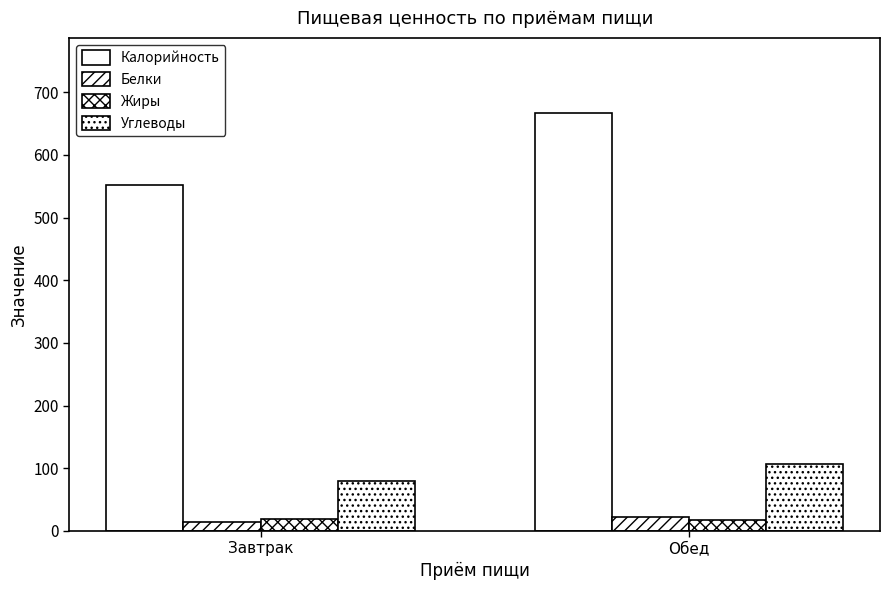

What is the sum of all Углеводы values?

185.4